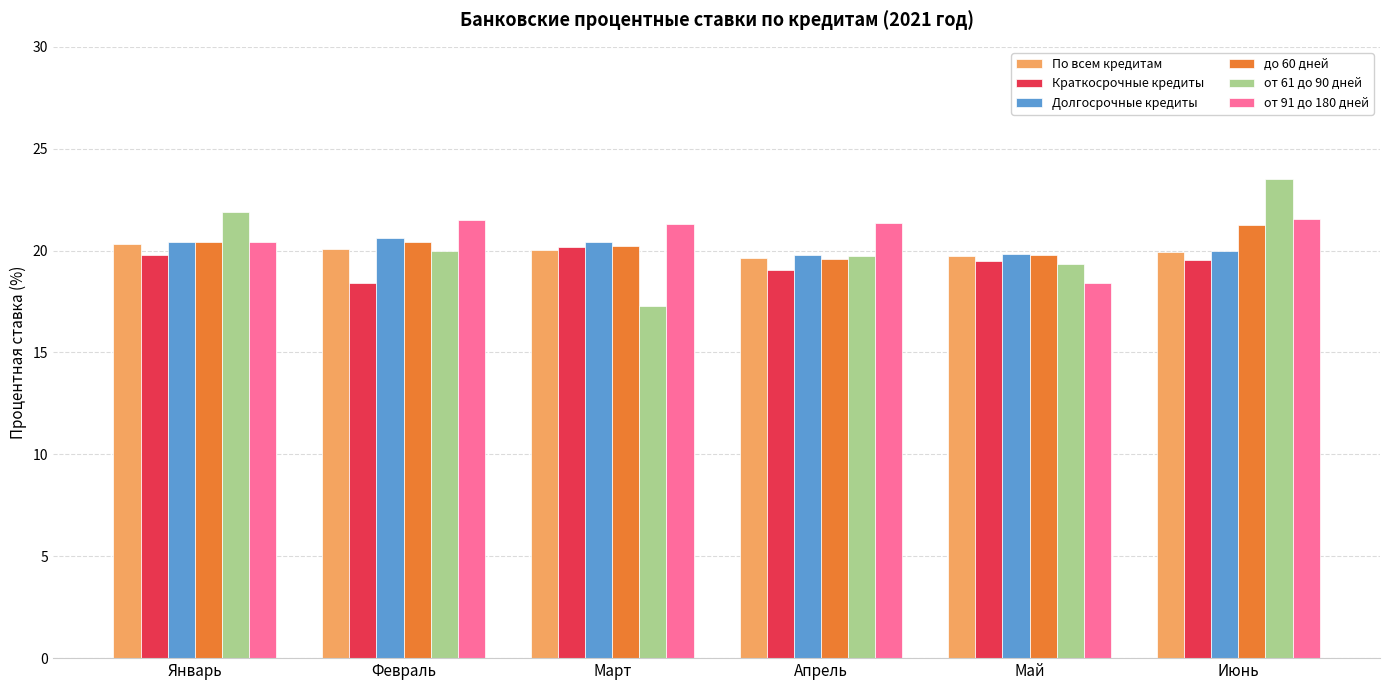

Which series has the widest spread of values?

от 61 до 90 дней